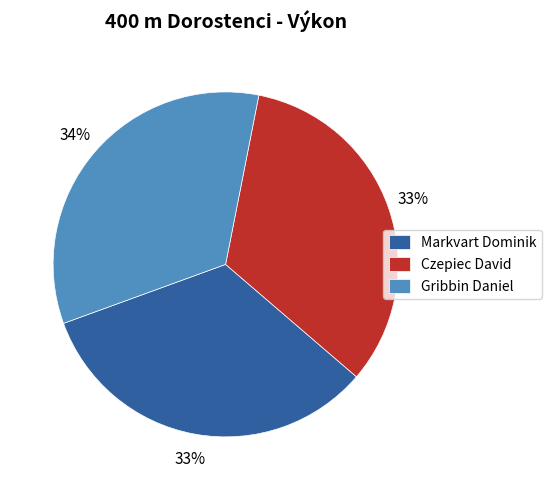

True or false: Czepiec David accounts for 45% of the total.

False